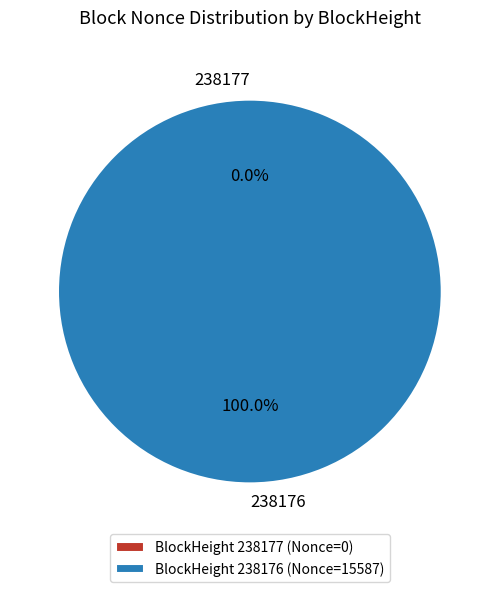

True or false: 238176 accounts for 100% of the total.

True